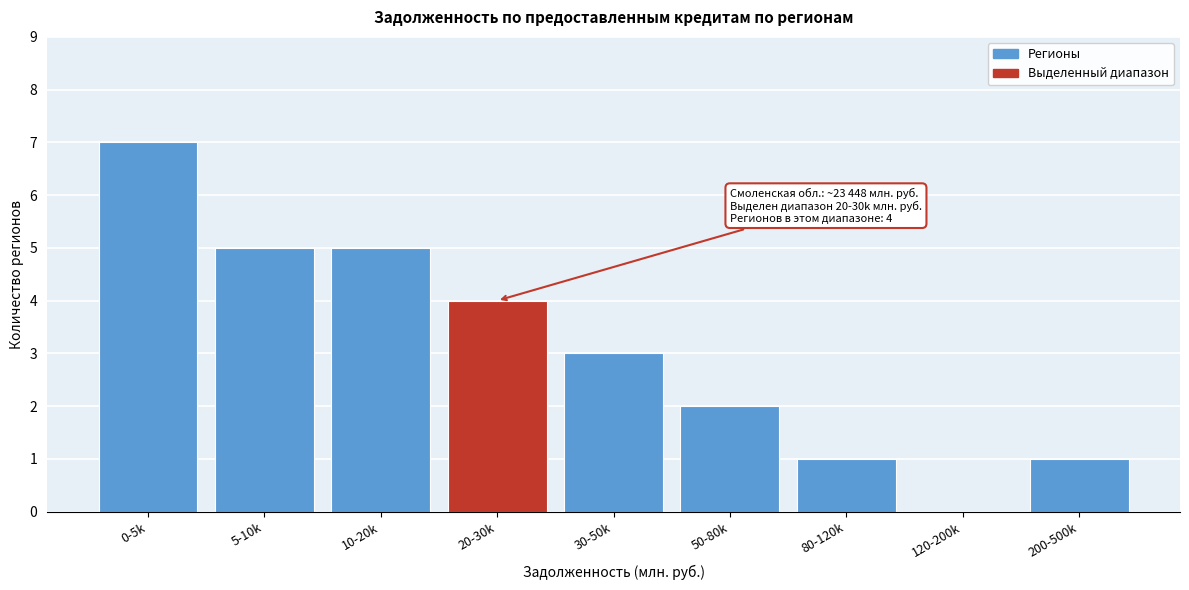

Reading left to right, extract all data points from this chart.

0-5k=7	5-10k=5	10-20k=5	20-30k=4	30-50k=3	50-80k=2	80-120k=1	120-200k=0	200-500k=1